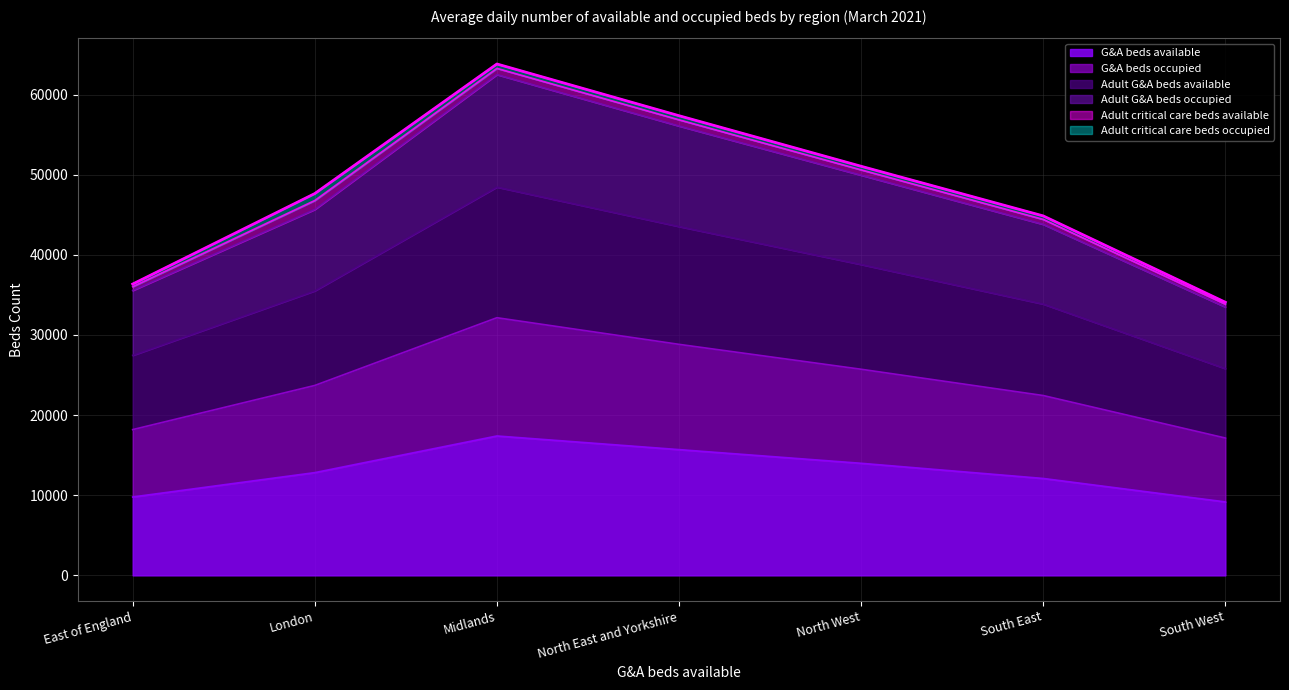

Is it true that G&A beds available equals 27700 at Midlands?

False